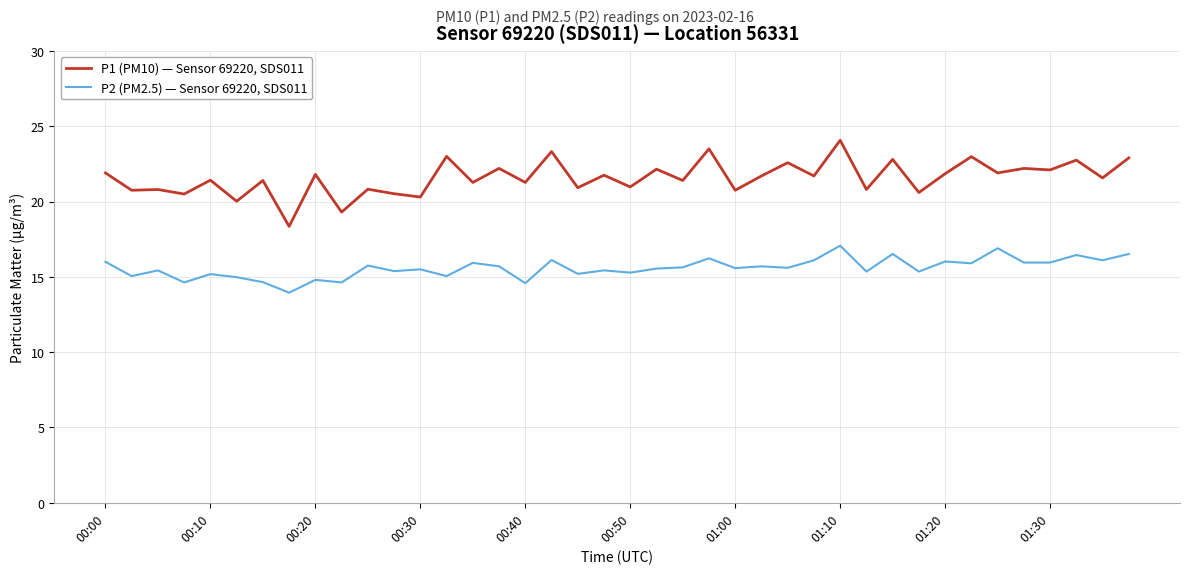

Which series has the largest range (max minus min)?

P1 (PM10) — Sensor 69220, SDS011